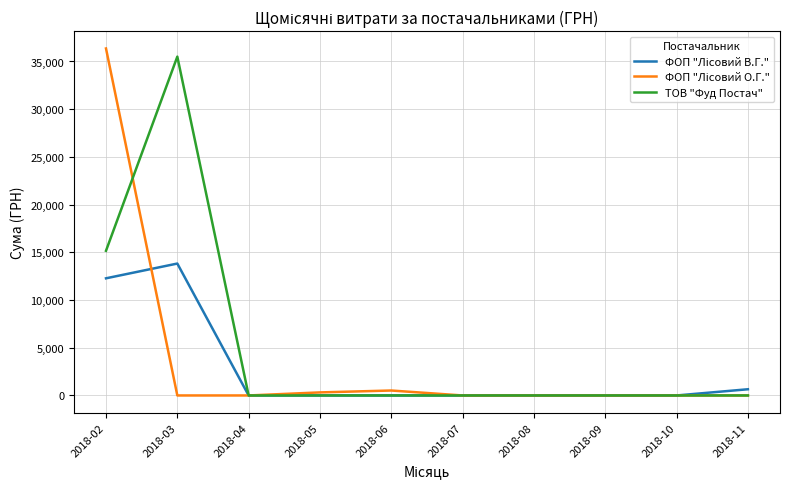

At which category is the sum across all series the highest?

2018-02